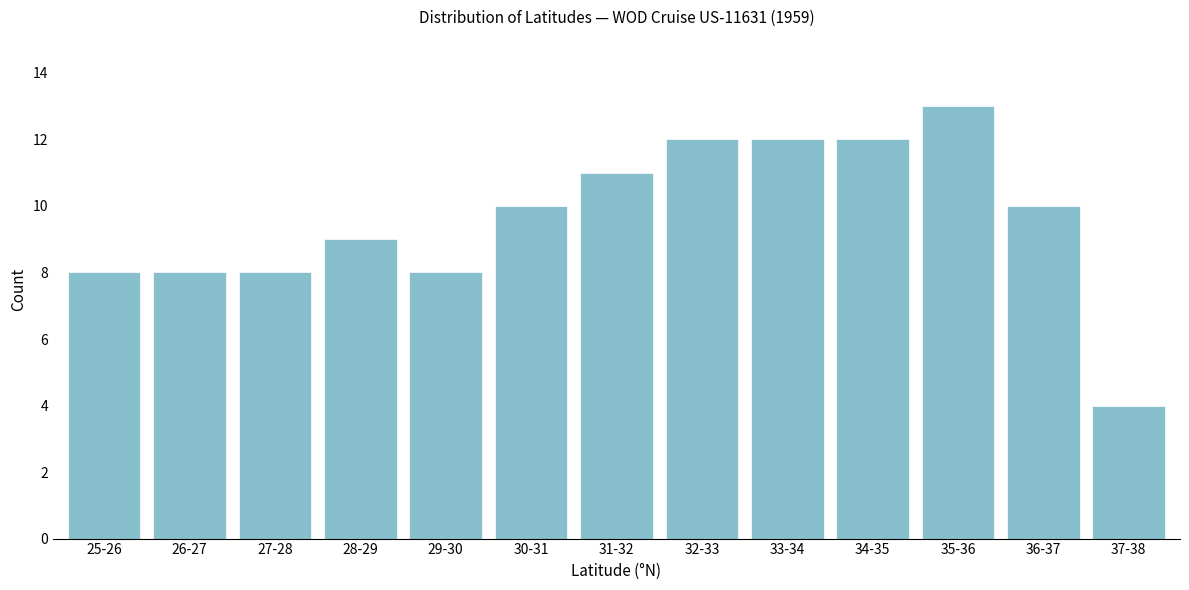

Reading right to left, transcribe all the data shown in this chart.

4	10	13	12	12	12	11	10	8	9	8	8	8